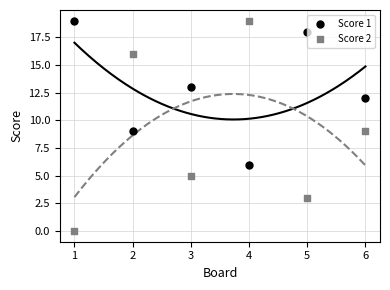

What is the total value across all series at 6?

21